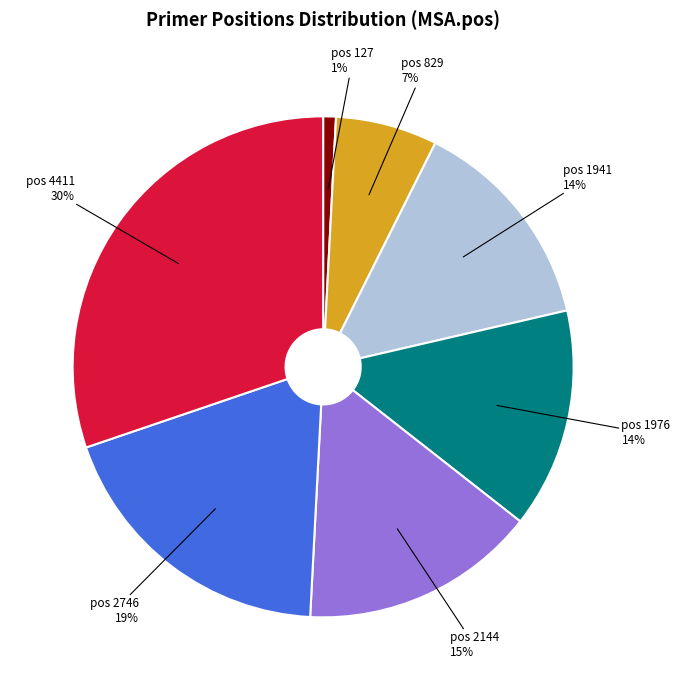

To the nearest percent, what is the difference between the largest and smallest slice percentages?

29%